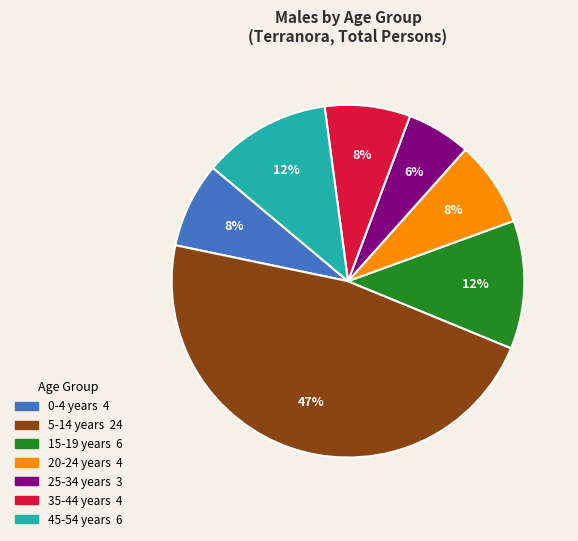

Count the number of slices in the pie.

7